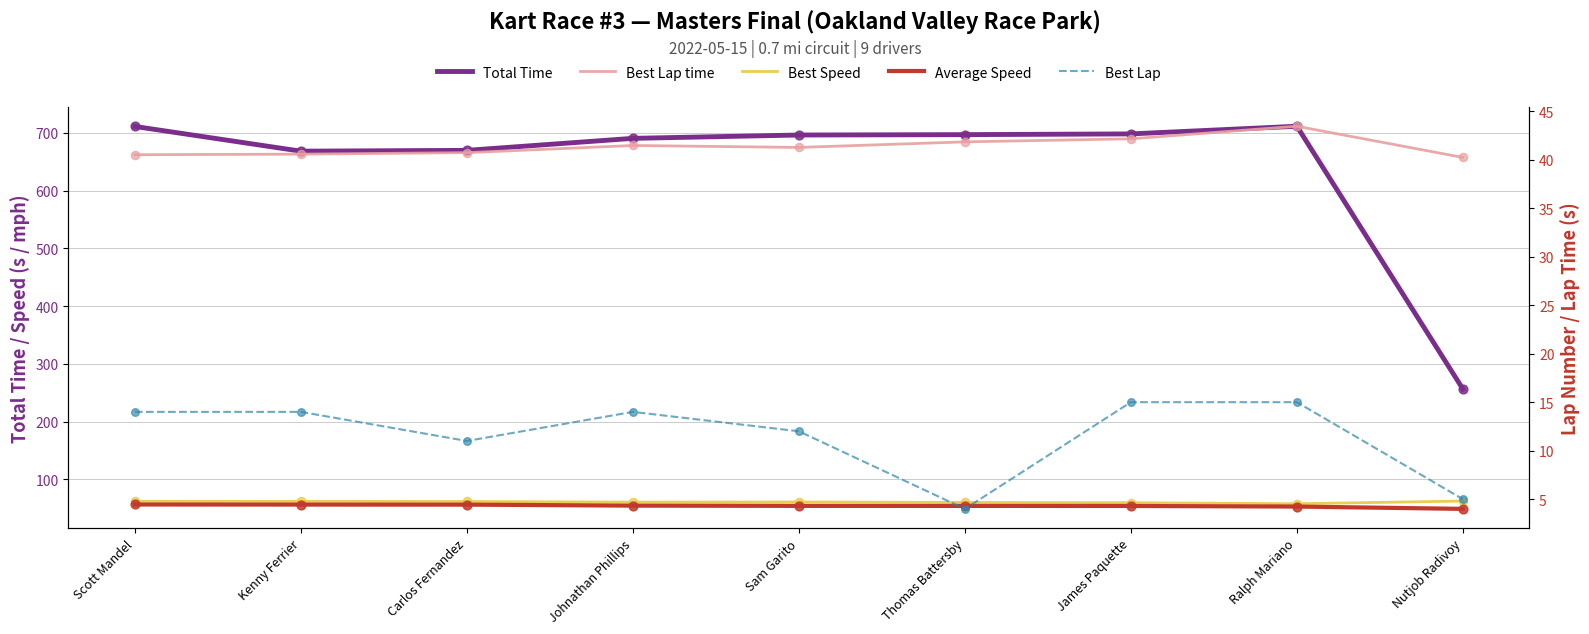

What are all the series names shown in the legend?

Total Time, Best Speed, Average Speed, Best Lap time, Best Lap